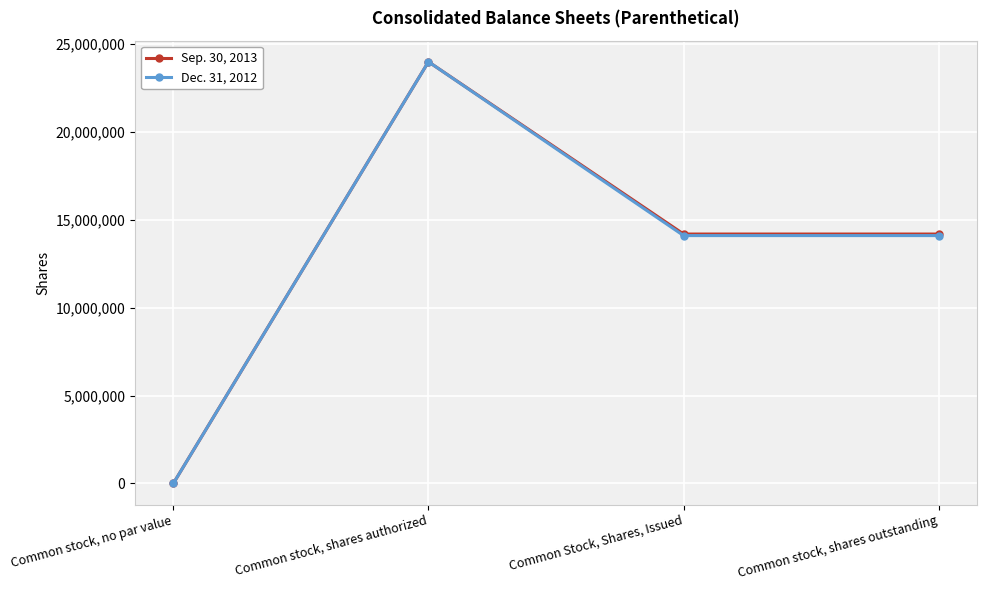

What is the maximum value for Sep. 30, 2013?

24000000